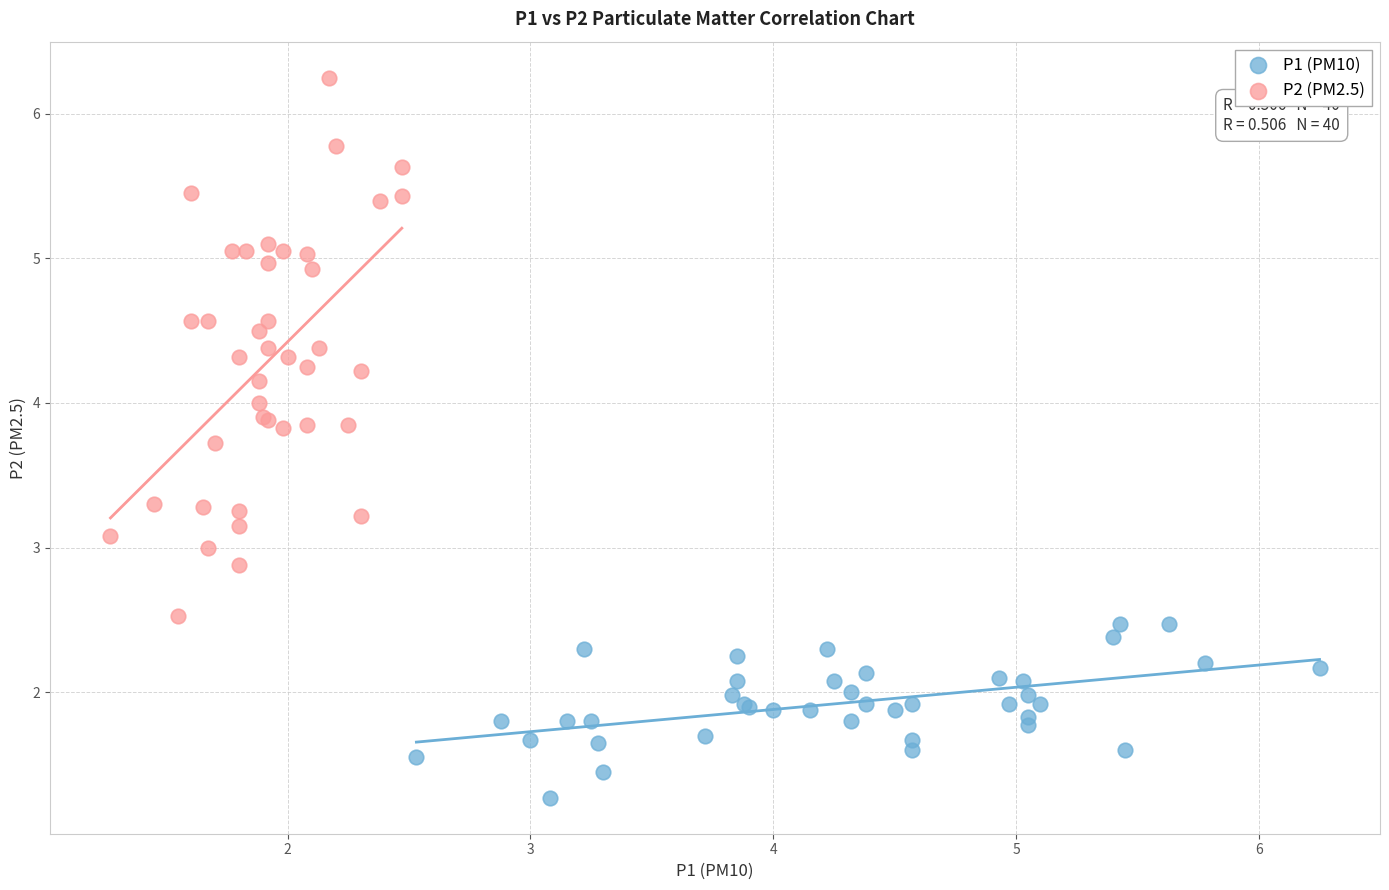

Which series contains the highest Y value?

P2 (PM2.5)